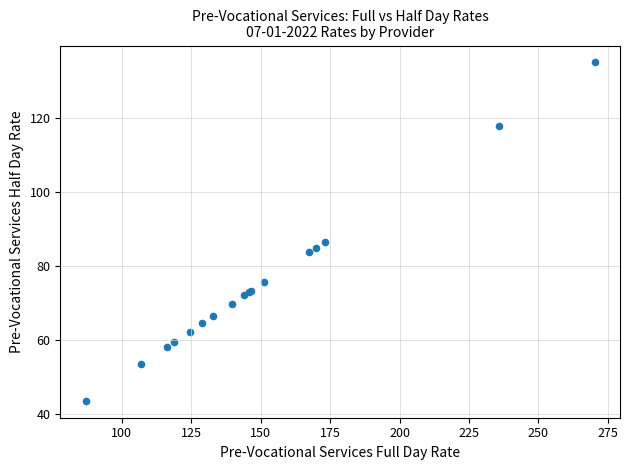

What Y value in the scatter plot is closest to 89?

86.6